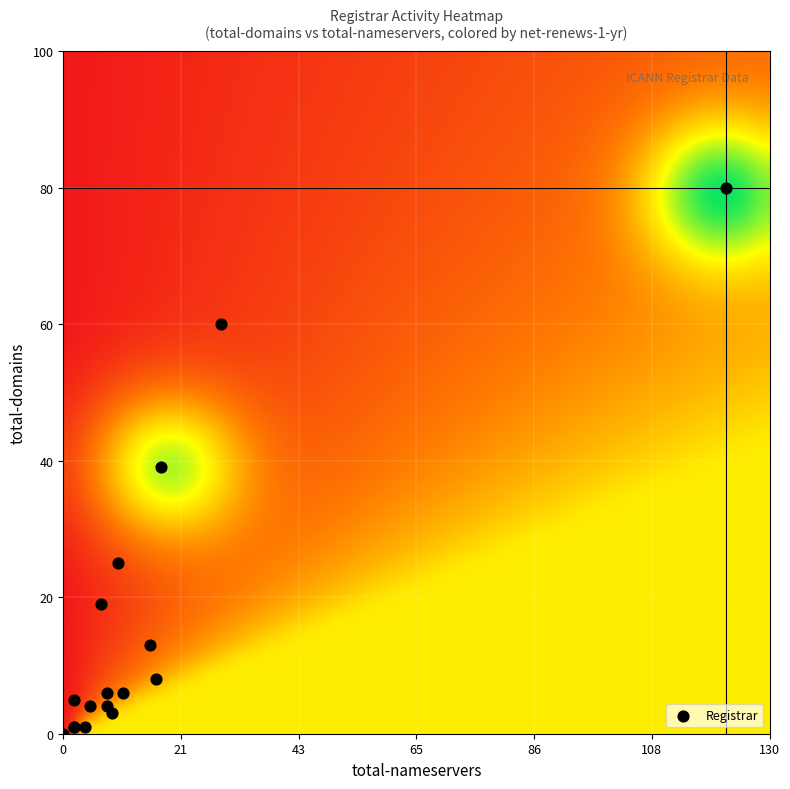

What Y value in the scatter plot is closest to 40?

39